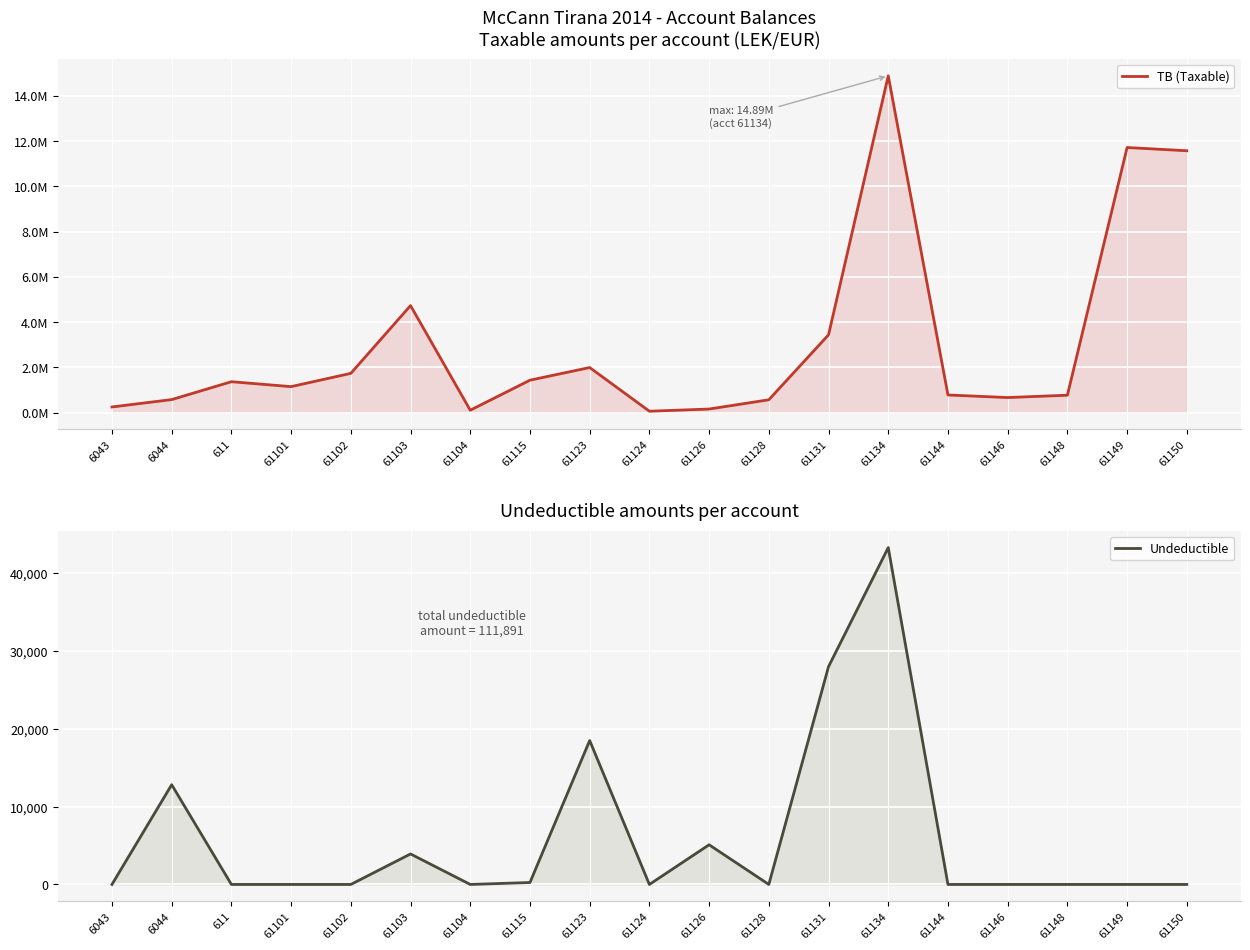

What is the maximum value for TB (Taxable)?

14887859.8